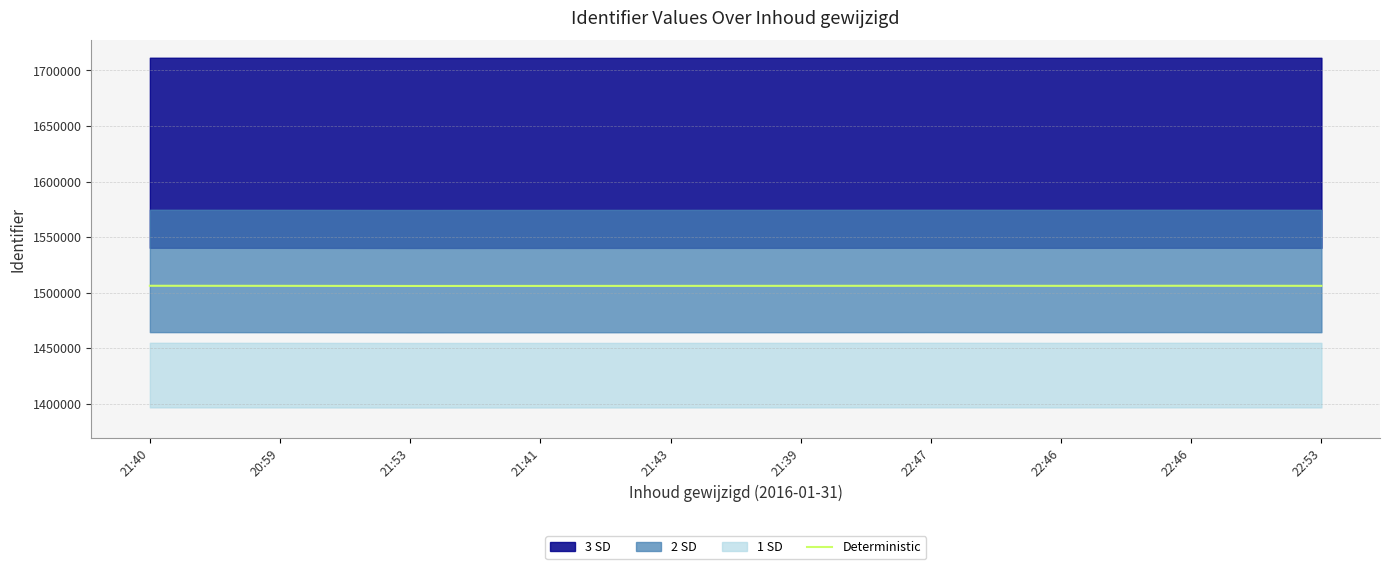

What is the average value?

1506038.2